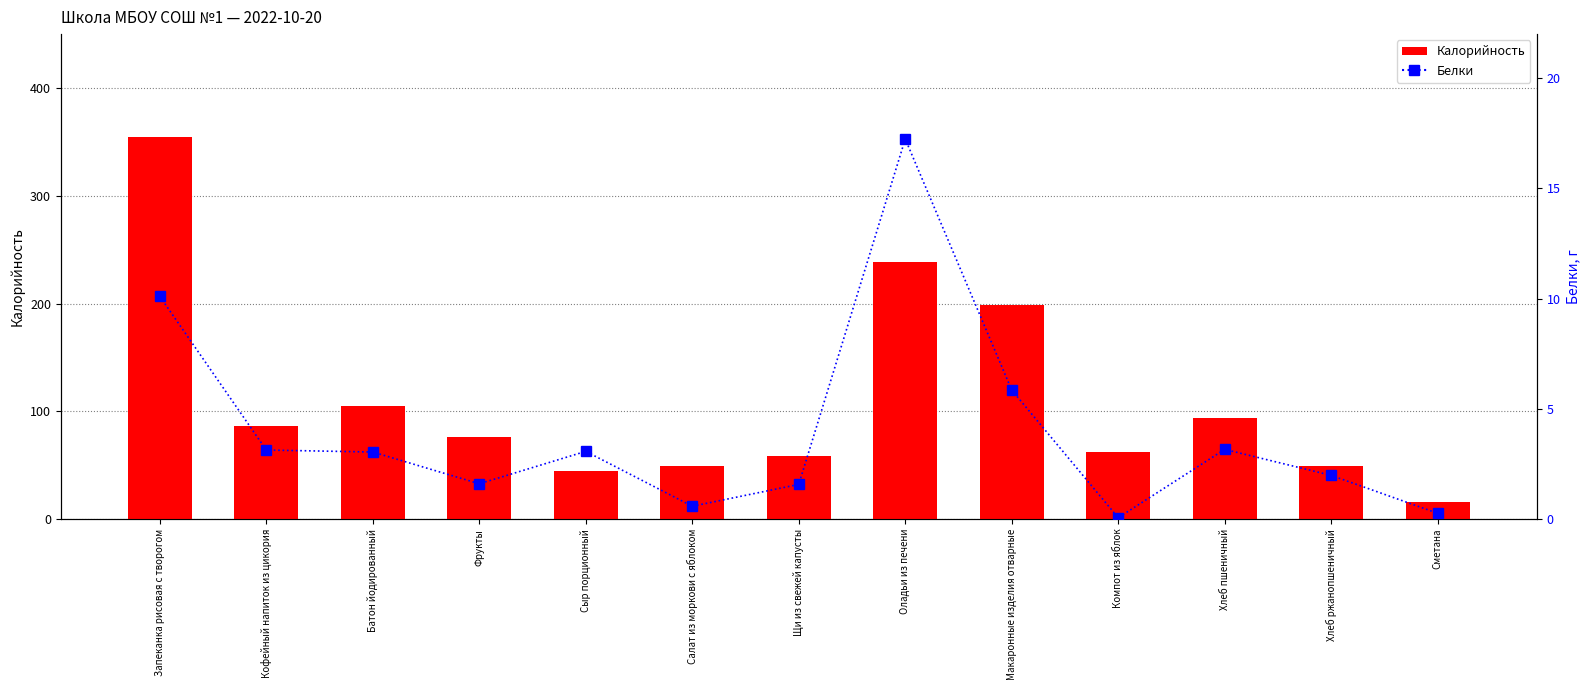

What is the difference between the maximum and second lowest values in the Белки series?

17.0